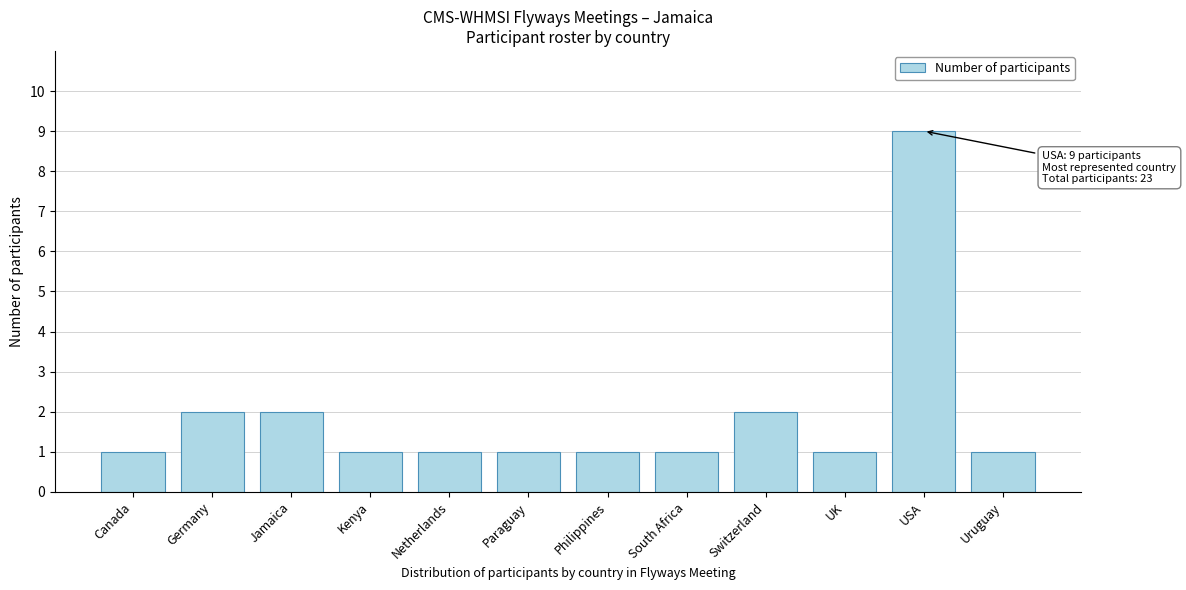

Reading left to right, list all the values displayed in this chart.

1	2	2	1	1	1	1	1	2	1	9	1